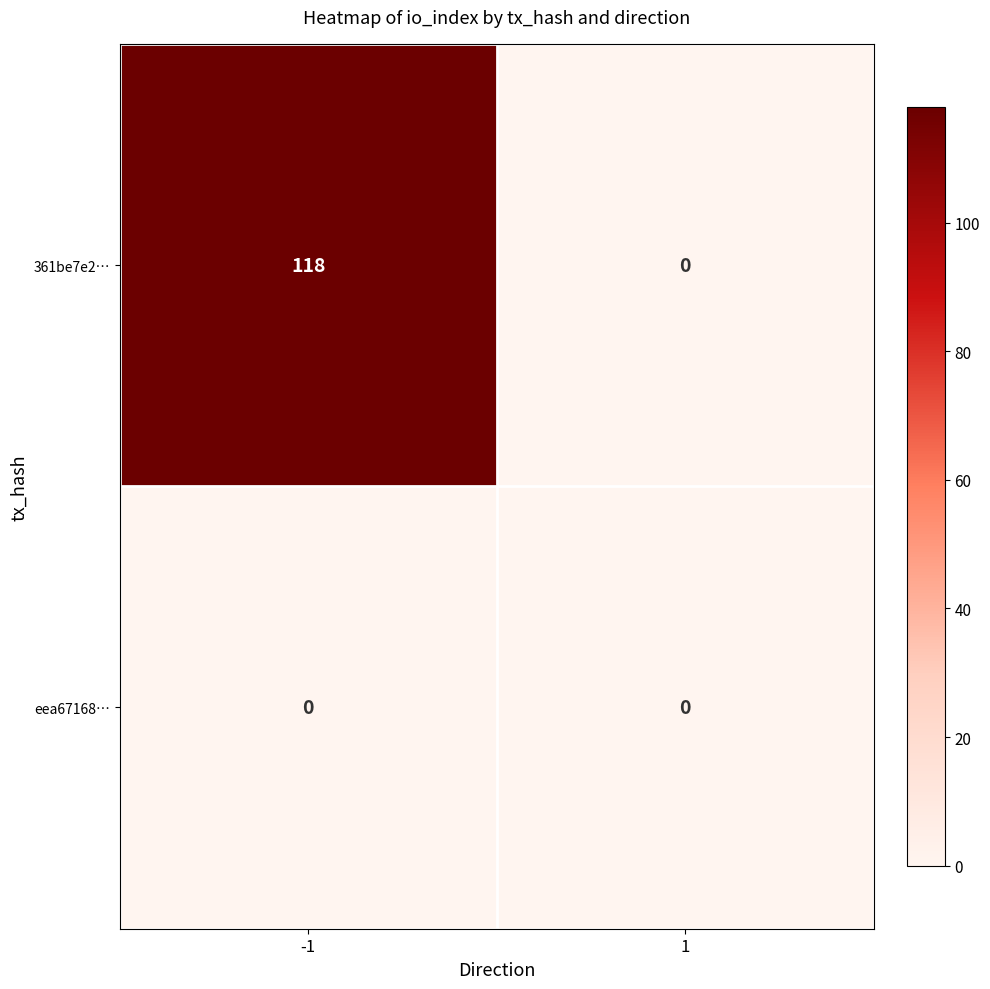

Reading left to right, what are all the values shown in this chart?

361be7e2…: 118	0
eea67168…: 0	0